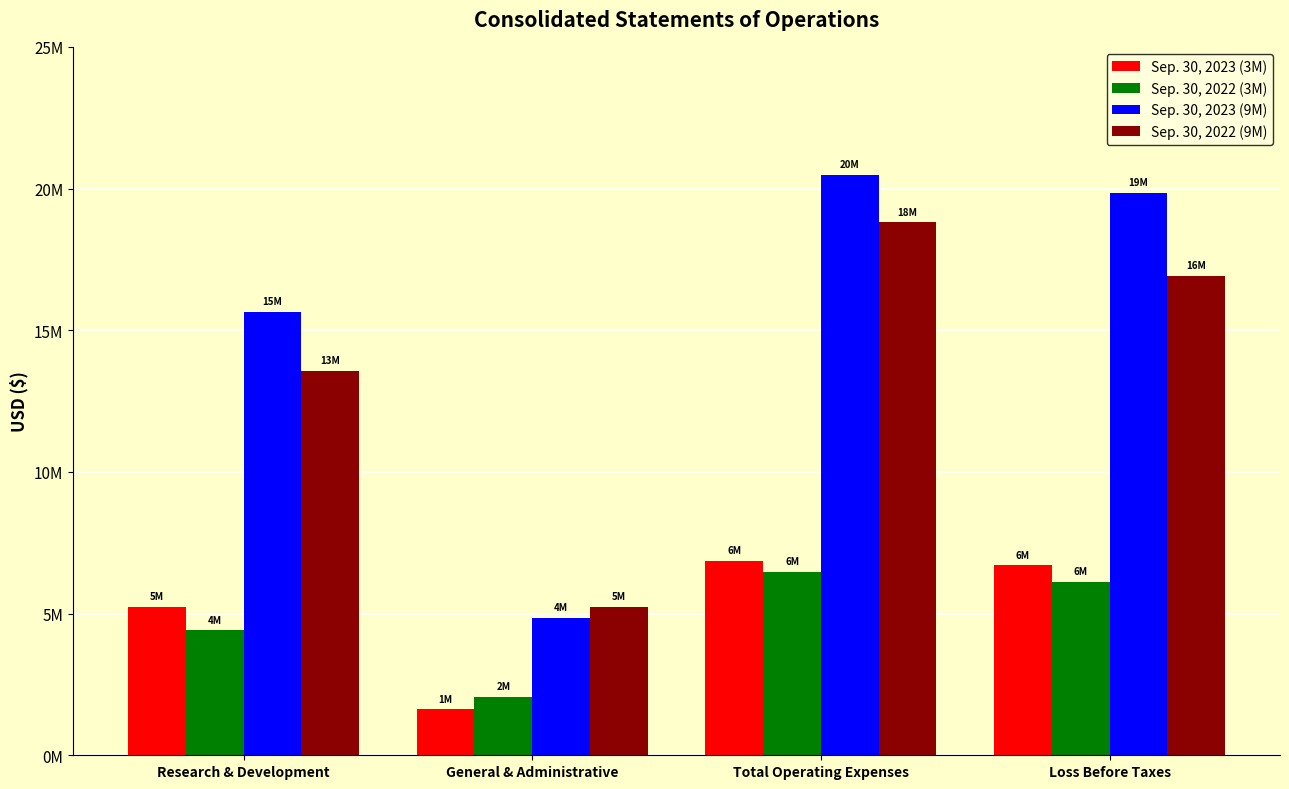

At which category is the sum across all series the highest?

Total Operating Expenses